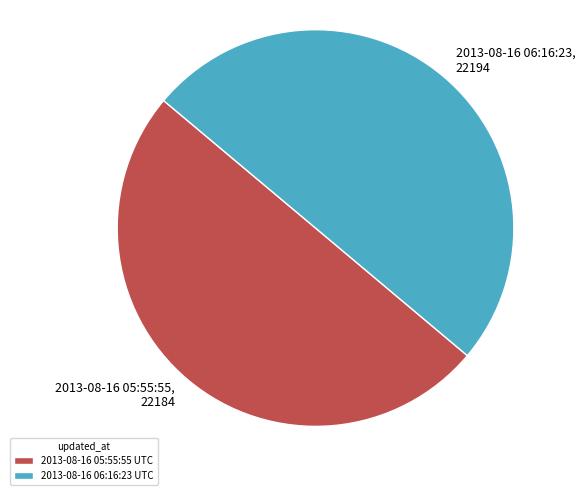

Approximately how many times larger is the value at 2013-08-16 05:55:55 UTC compared to 2013-08-16 06:16:23 UTC?

1.0